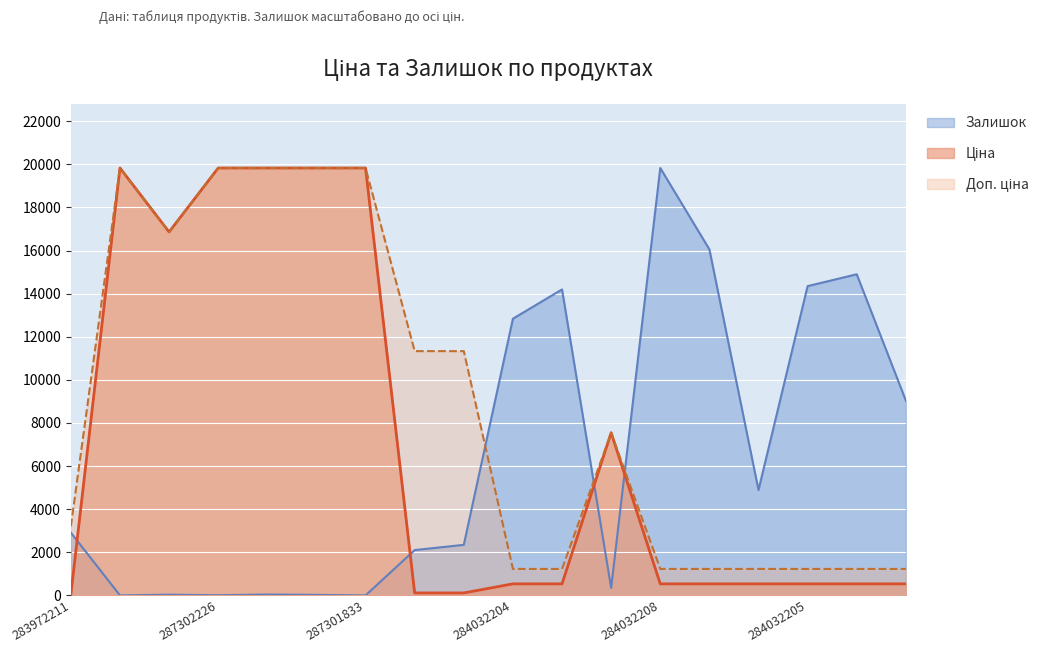

How many categories are shown in the chart?

18